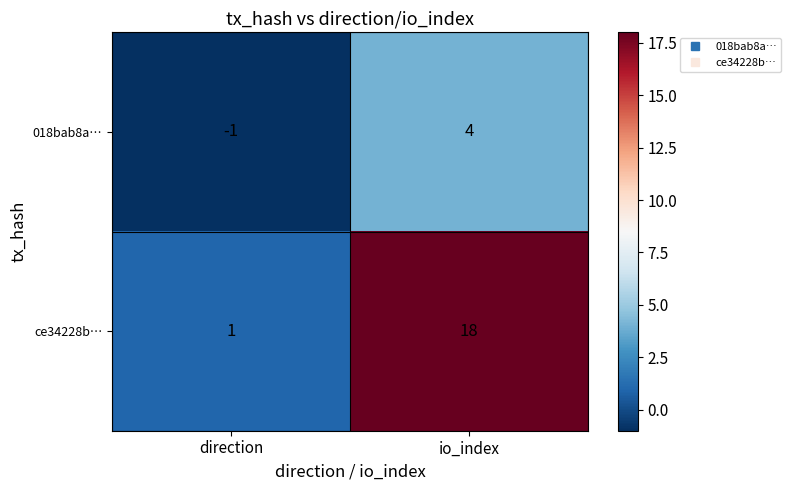

What is the greatest value displayed?

18